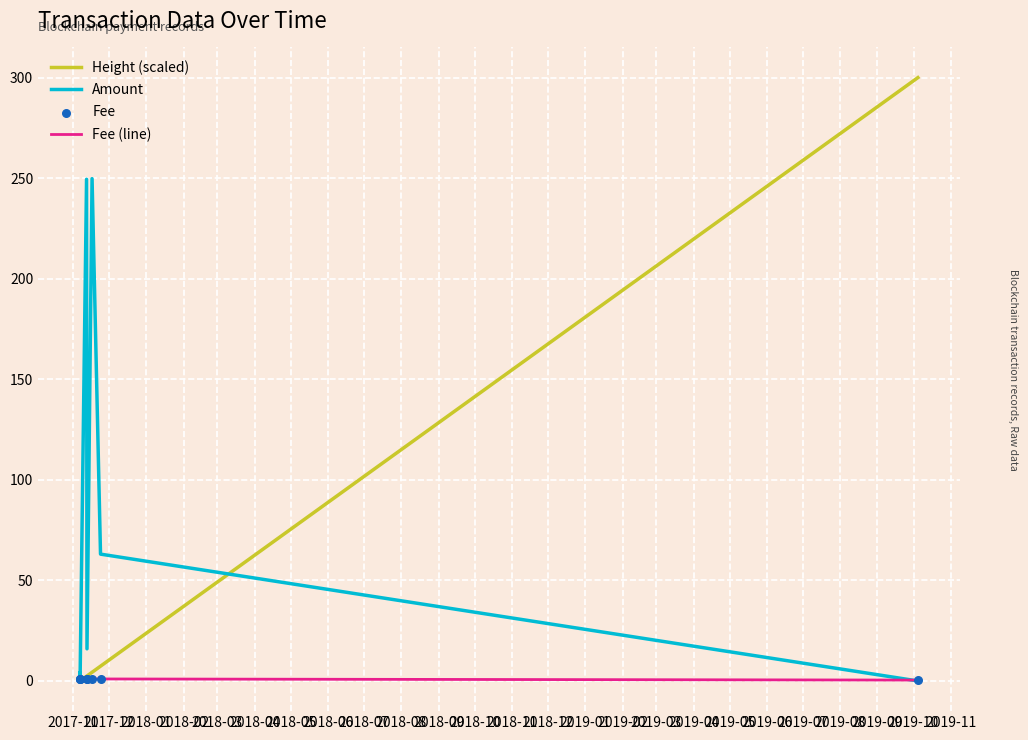

At how many categories does at least one series exceed 81?

3